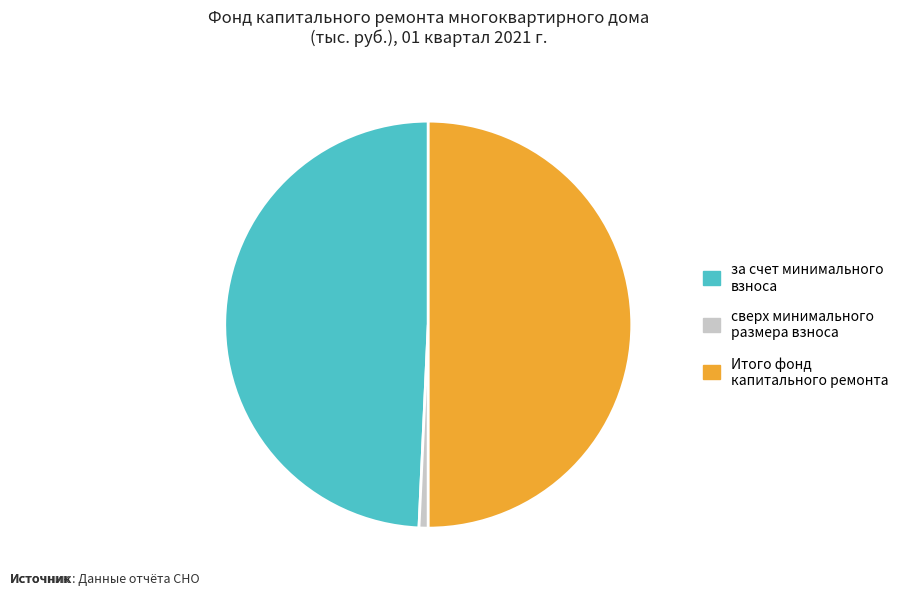

Which has a higher value, Итого фонд капитального ремонта or за счет минимального взноса?

Итого фонд капитального ремонта